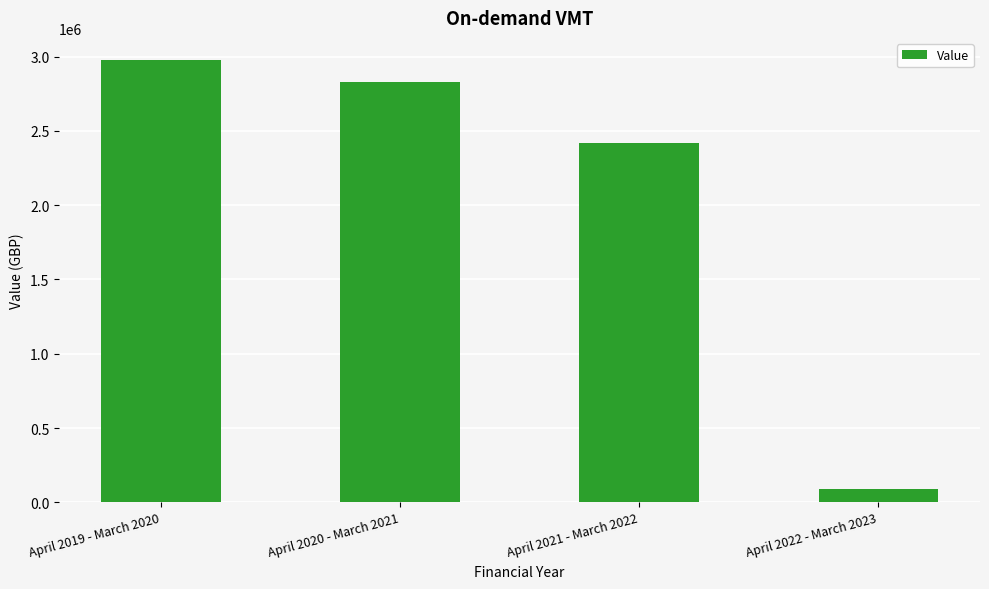

The chart shows a value of 843982 at April 2020 - March 2021. True or false?

False